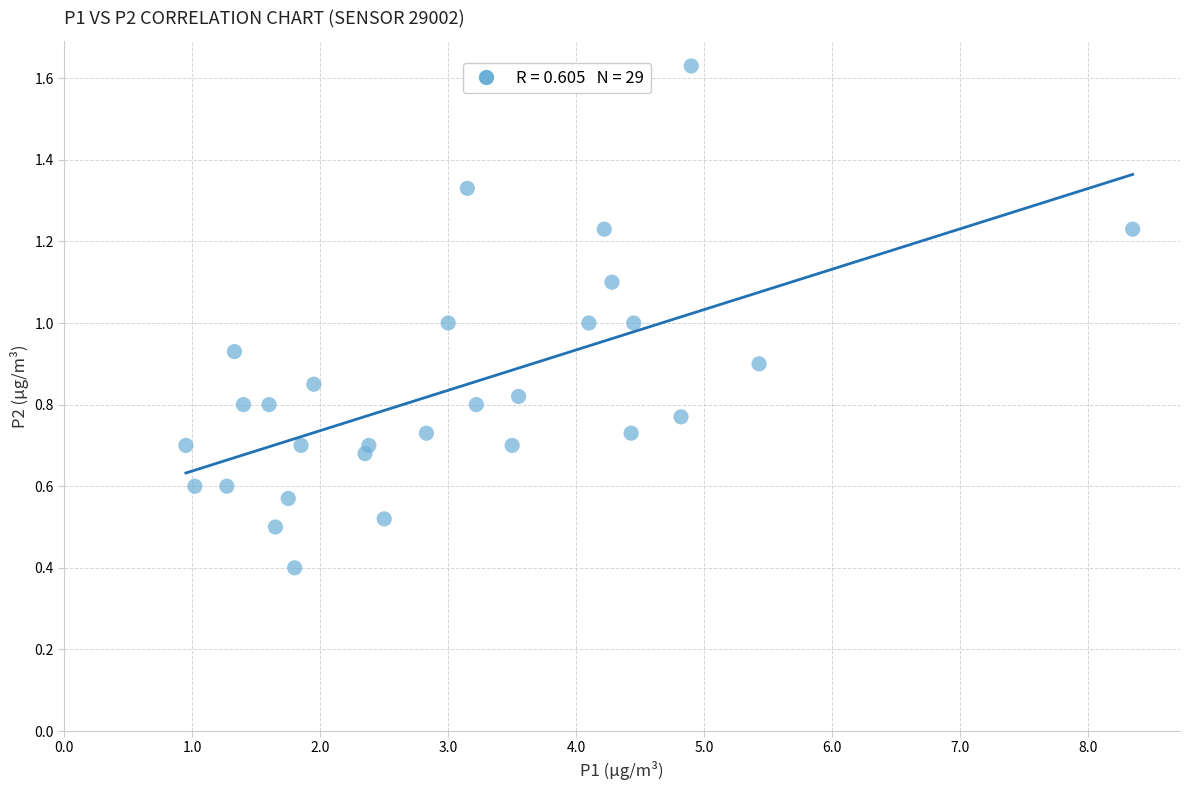

What is the range of X values (max minus min)?

7.4